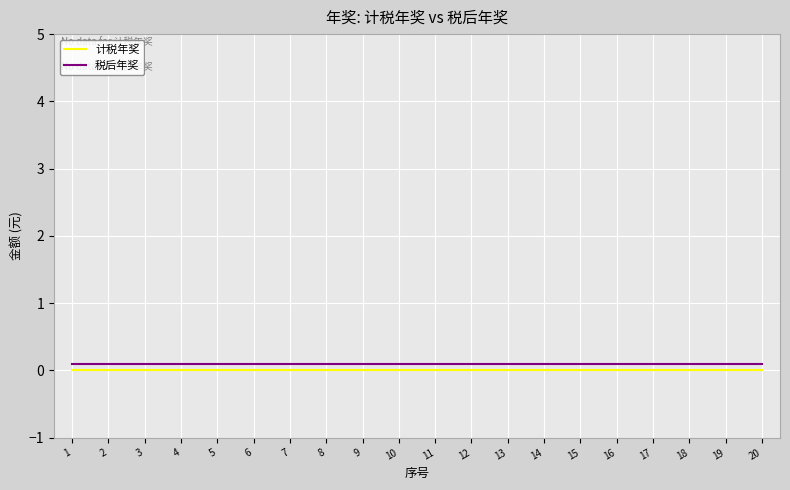

True or false: 税后年奖 and 计税年奖 cross at least once.

False